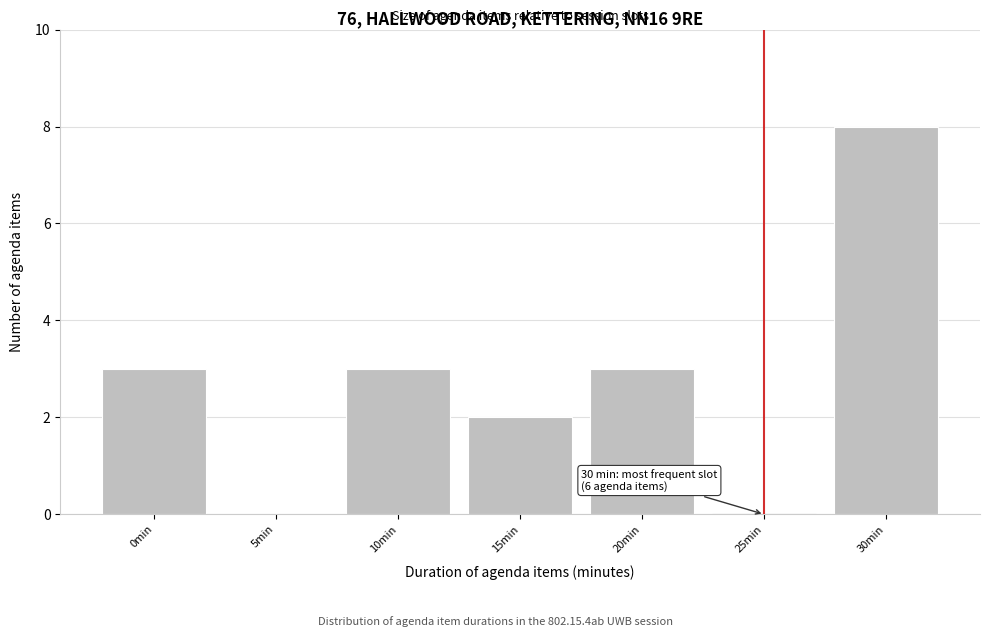

Reading left to right, what are all the values shown in this chart?

0min=3	5min=0	10min=3	15min=2	20min=3	25min=0	30min=8